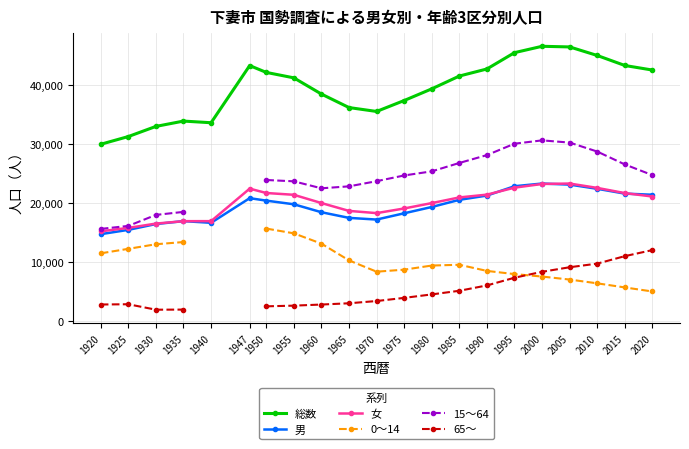

True or false: 女 has a value of 6862.5 at 1965.

False